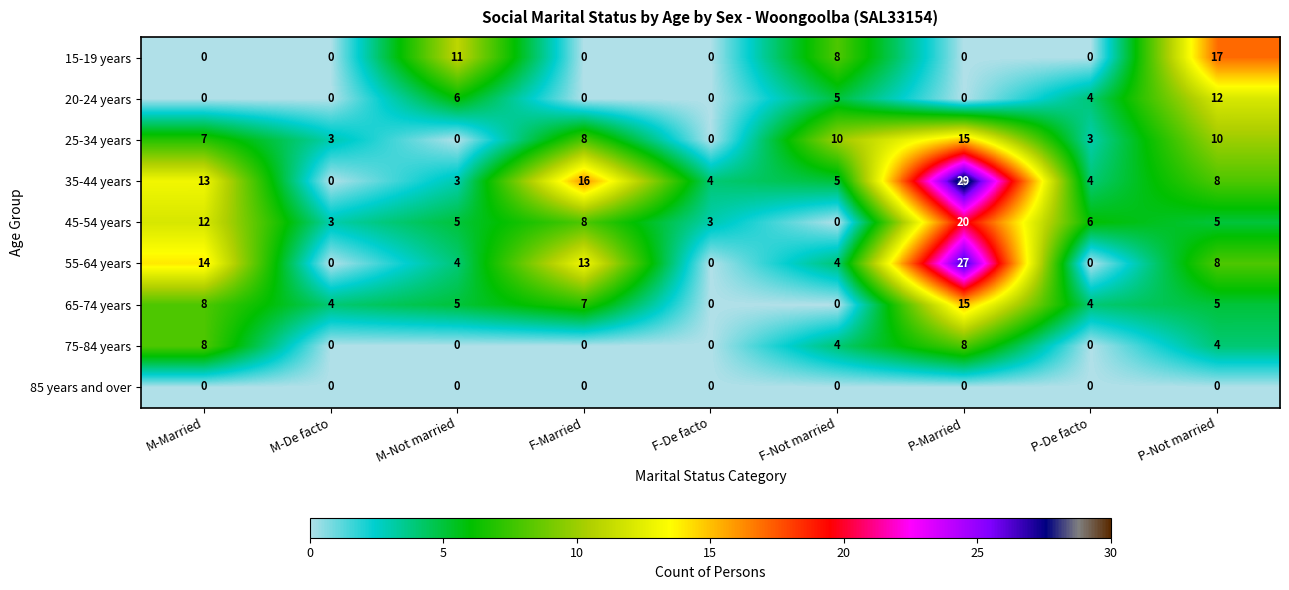

What is the difference between the maximum and second lowest values in the 55-64 years series?

27